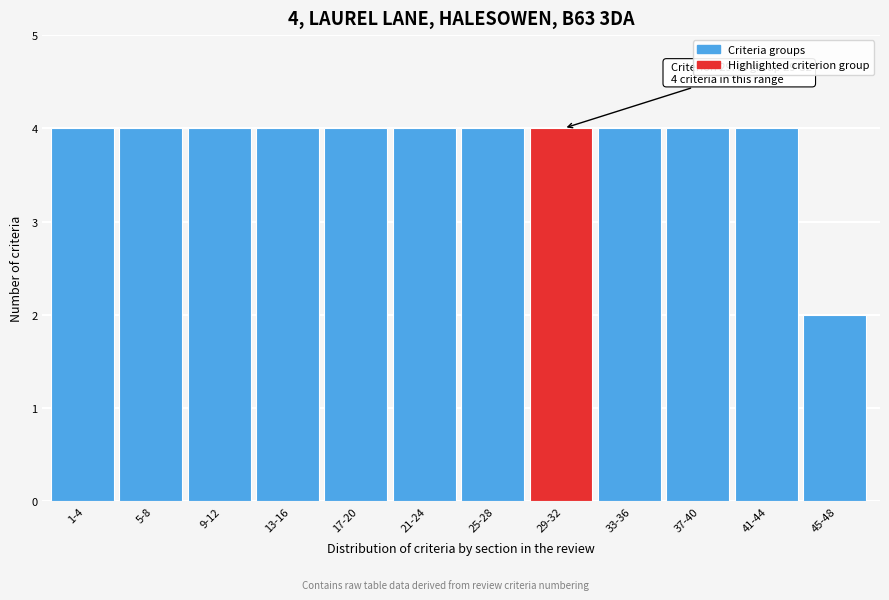

Reading left to right, transcribe all the data shown in this chart.

4	4	4	4	4	4	4	4	4	4	4	2